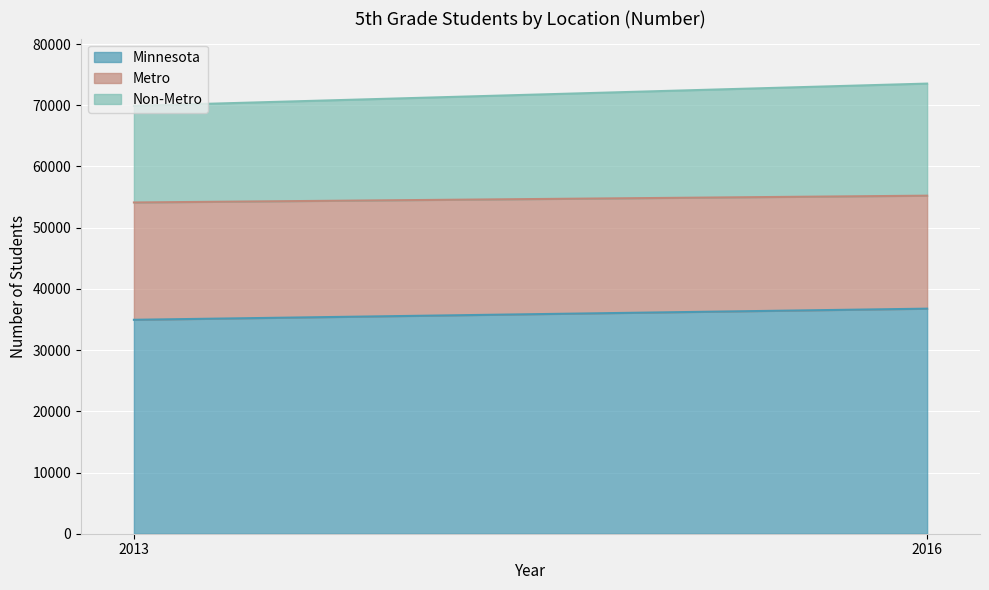

What is the spread (max minus min) of values at 2016?

18458